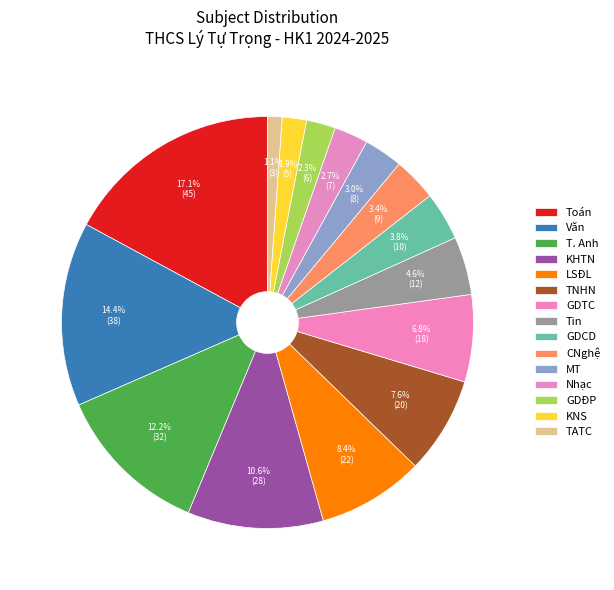

To the nearest percent, what is the difference between the largest and smallest slice percentages?

16%